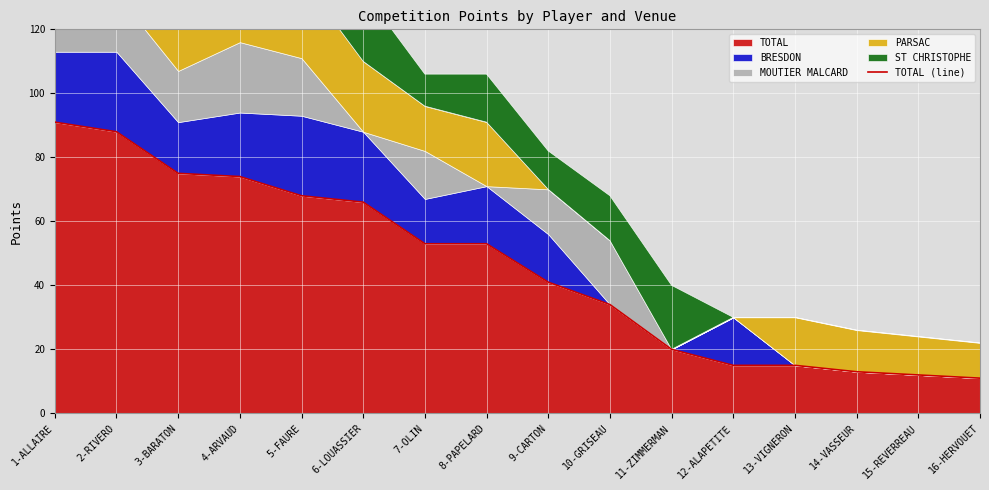

What is the change in value from 1-ALLAIRE to 10-GRISEAU?

-57